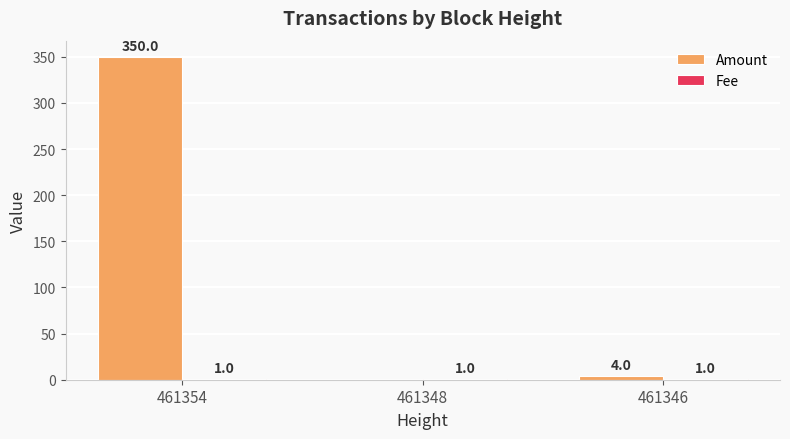

At which category is the sum across all series the highest?

461354